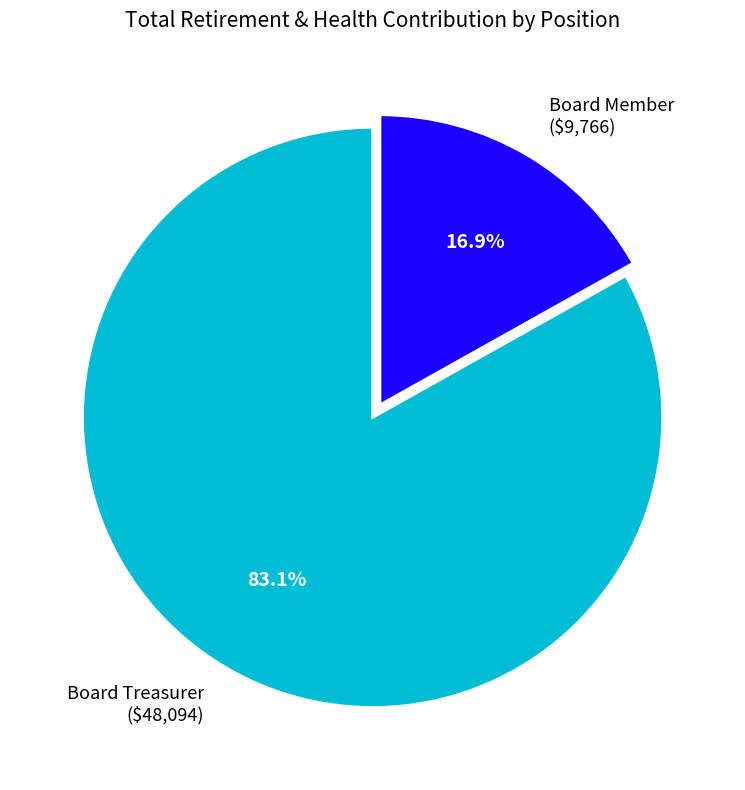

What percentage is NOT represented by Board Member ($9,766)?

83.1%